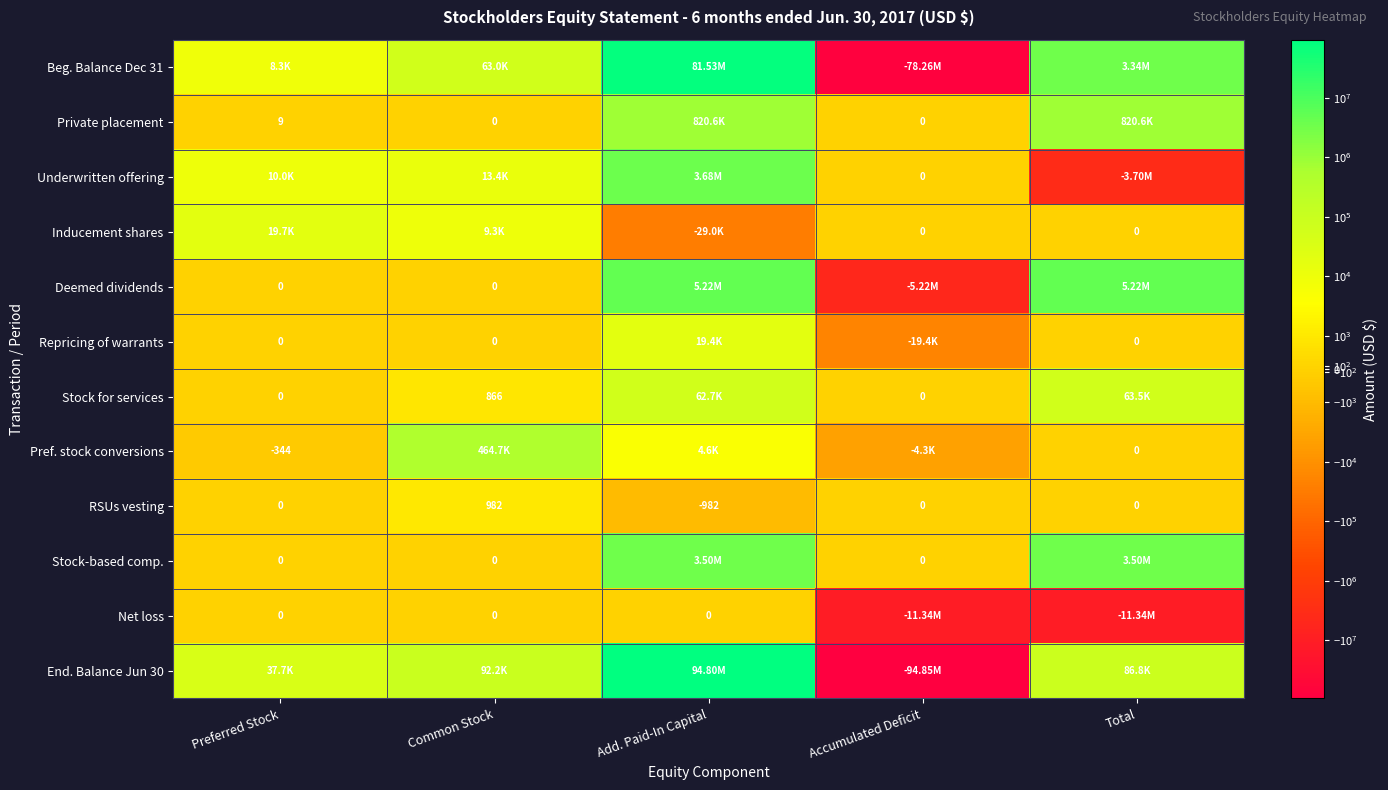

Is the value of RSUs vesting at Add. Paid-In Capital greater than the value of Repricing of warrants at Total?

No